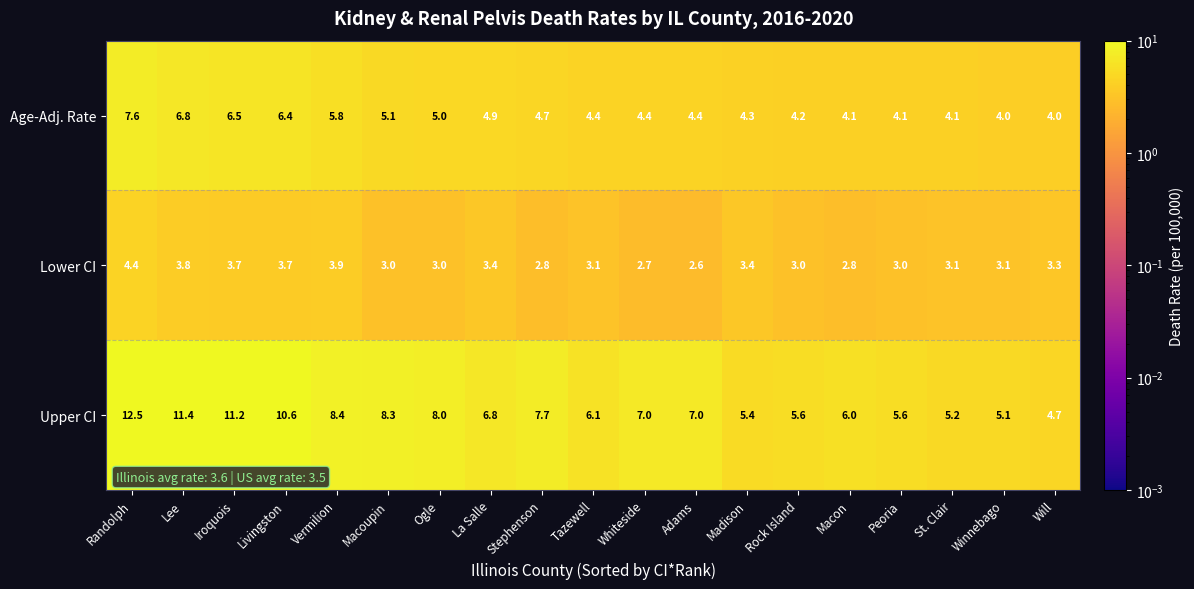

How many data points in Age-Adj. Rate are above 4?

17